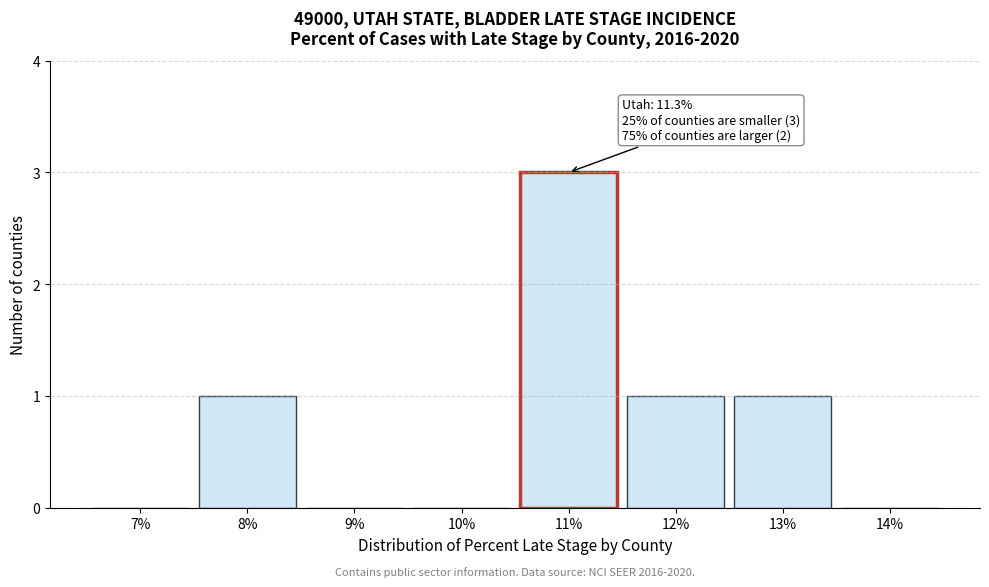

Reading right to left, transcribe all the data shown in this chart.

14%=0	13%=1	12%=1	11%=3	10%=0	9%=0	8%=1	7%=0